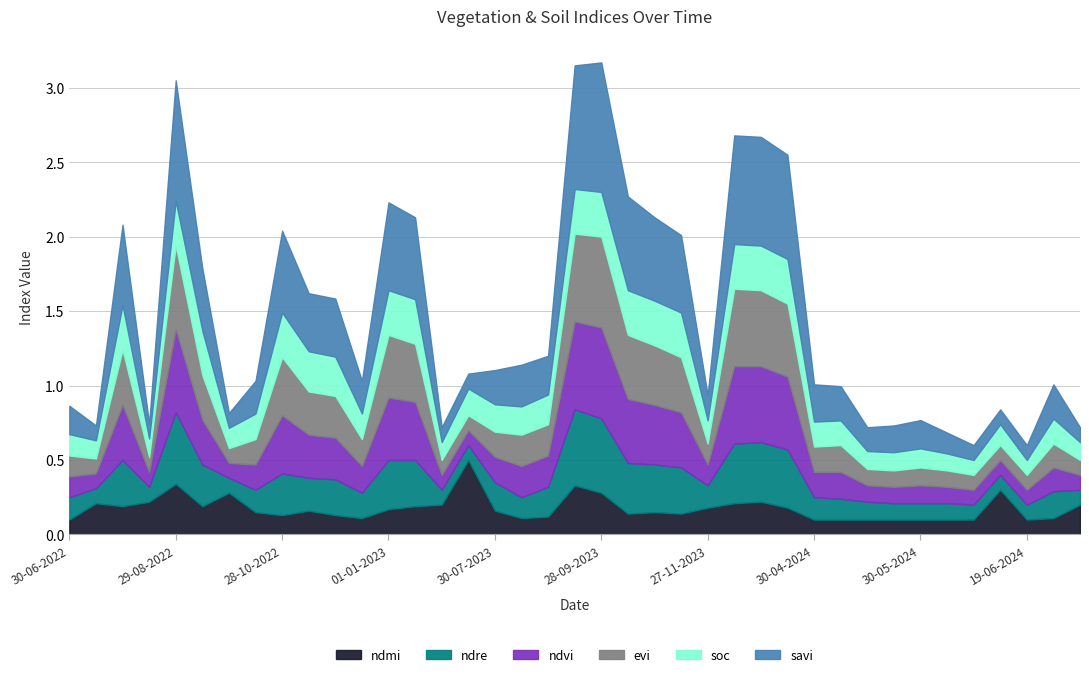

At which category does ndvi reach its first local peak?

30-07-2022